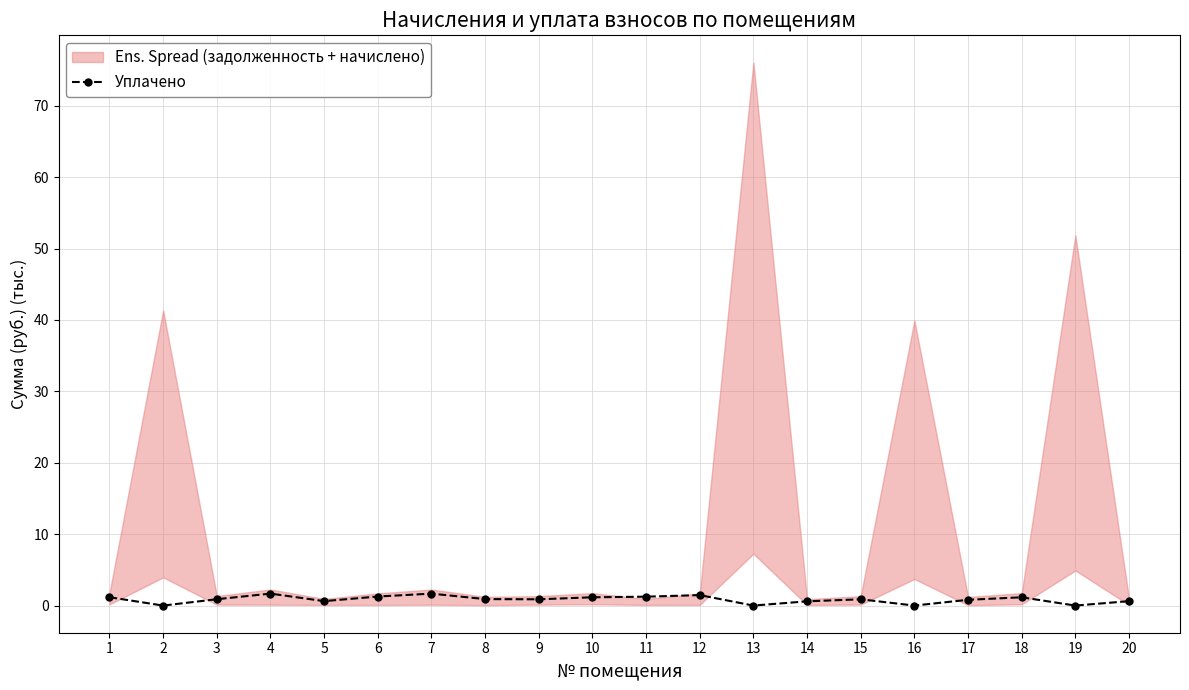

What is the average value?

0.9